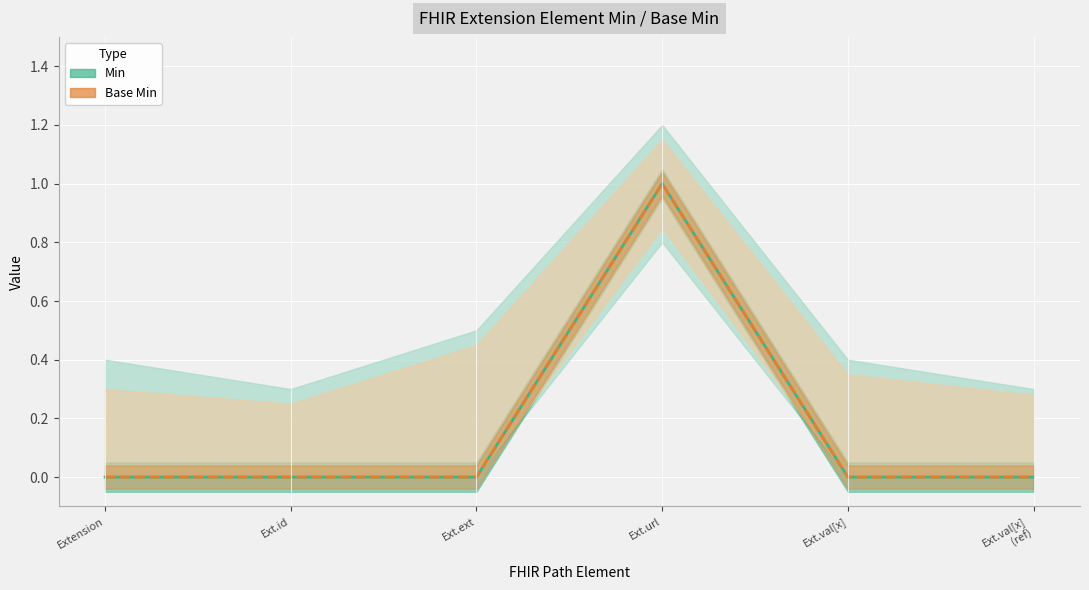

How many positive values does the Min series have?

1